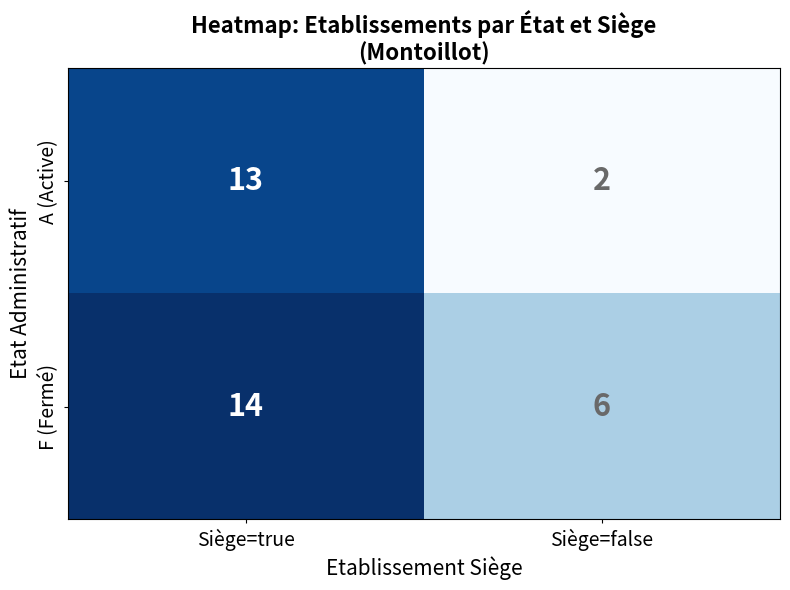

At which category is the sum across all series the highest?

Siège=true